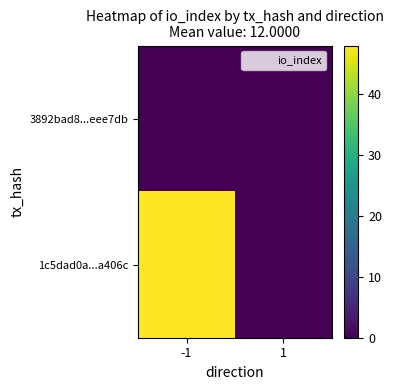

Reading left to right, extract all data points from this chart.

3892bad8...eee7db: -1=0	1=0
1c5dad0a...a406c: -1=48	1=0